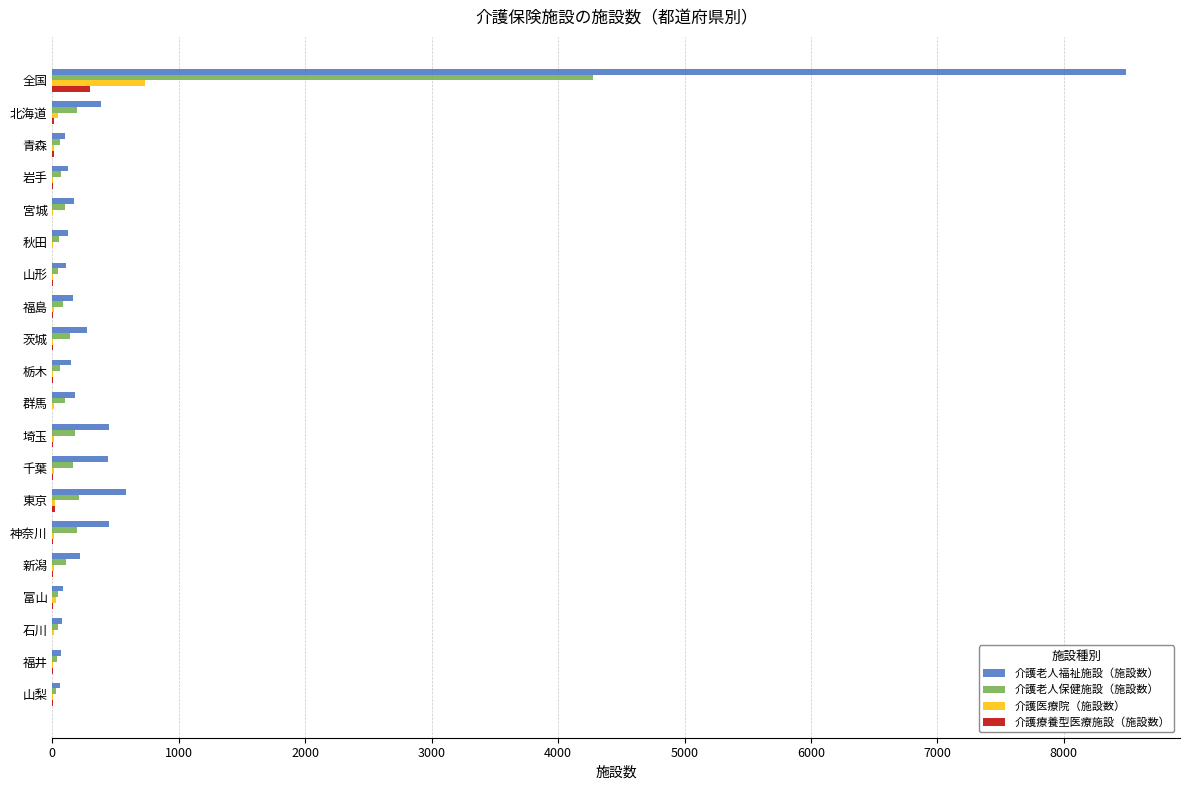

At which category is the sum across all series the highest?

全国